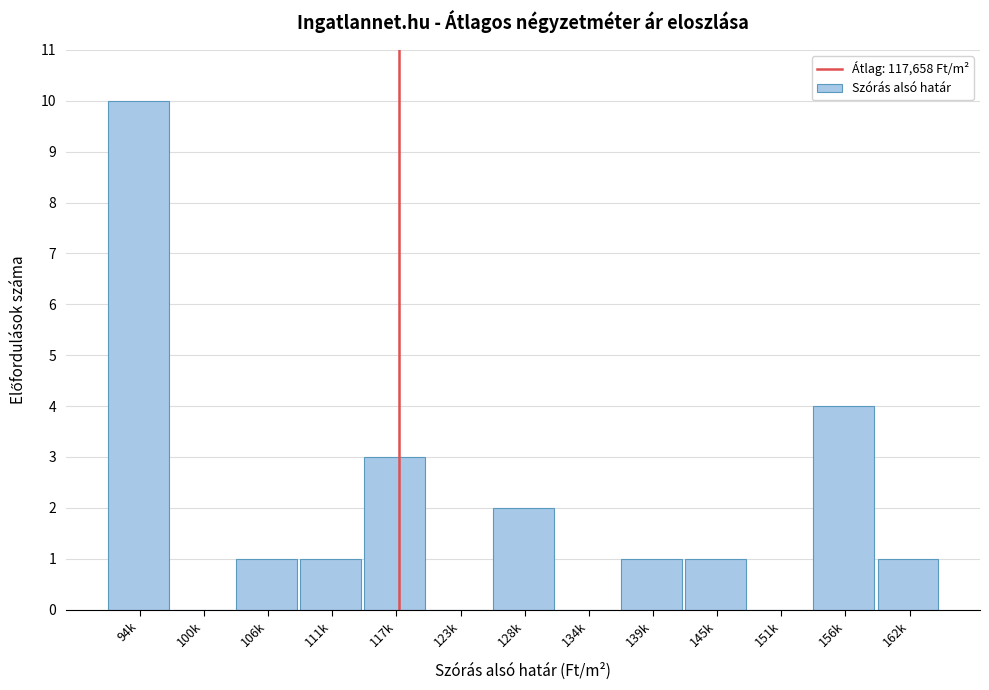

Reading left to right, extract all data points from this chart.

94k=10	100k=0	106k=1	111k=1	117k=3	123k=0	128k=2	134k=0	139k=1	145k=1	151k=0	156k=4	162k=1